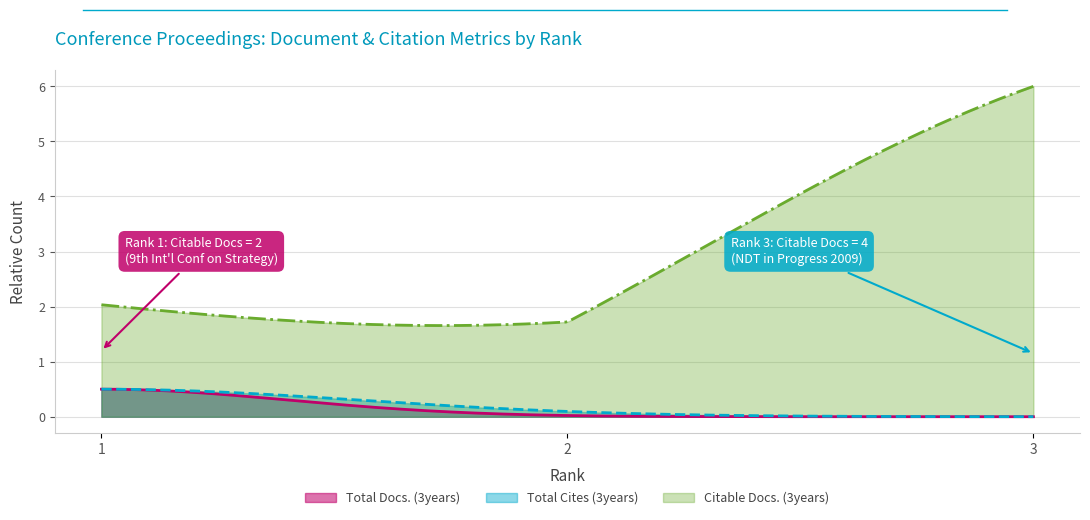

List the series in order of their peak value, highest first.

Citable Docs. (3years), Total Docs. (3years), Total Cites (3years)